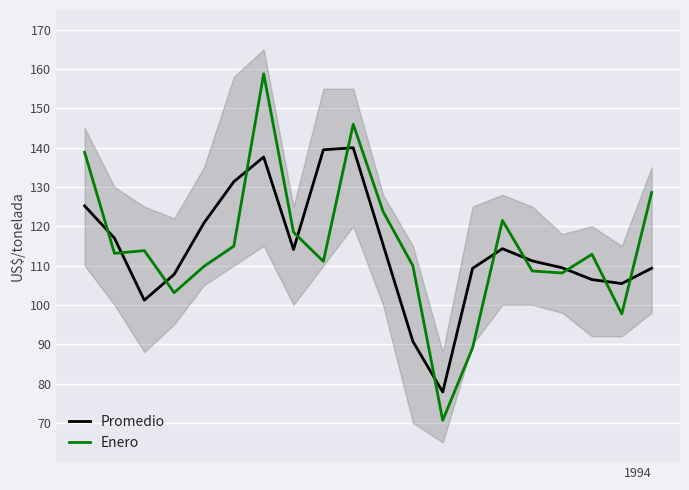

In Promedio, how many points are lower than both neighbors (excluding endpoints)?

4